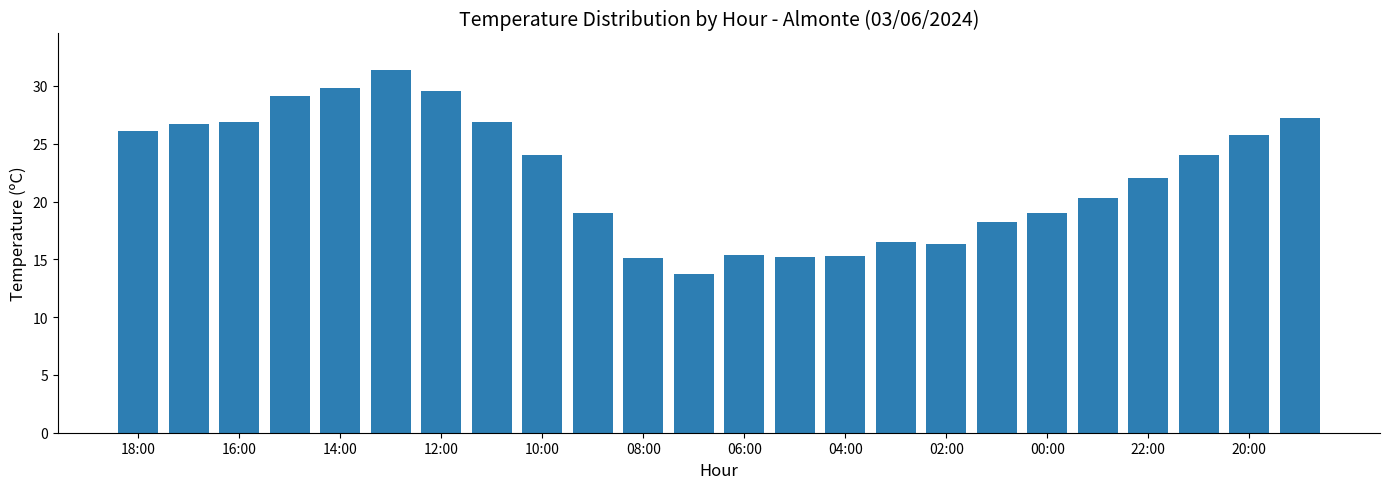

What is the average value?

22.2